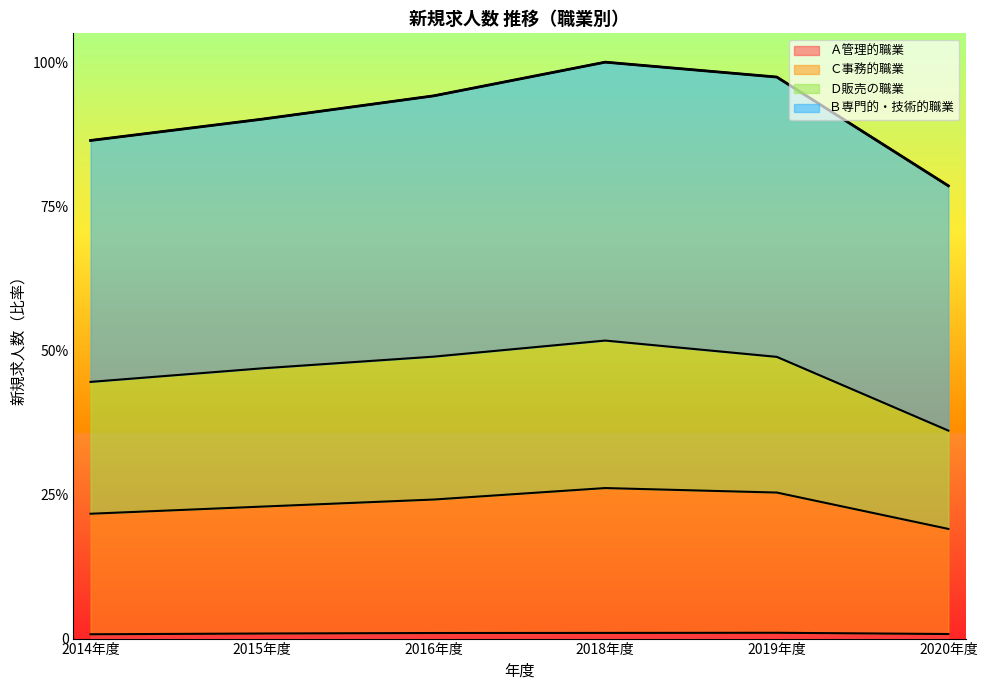

Which label corresponds to the largest value in the chart?

2018年度